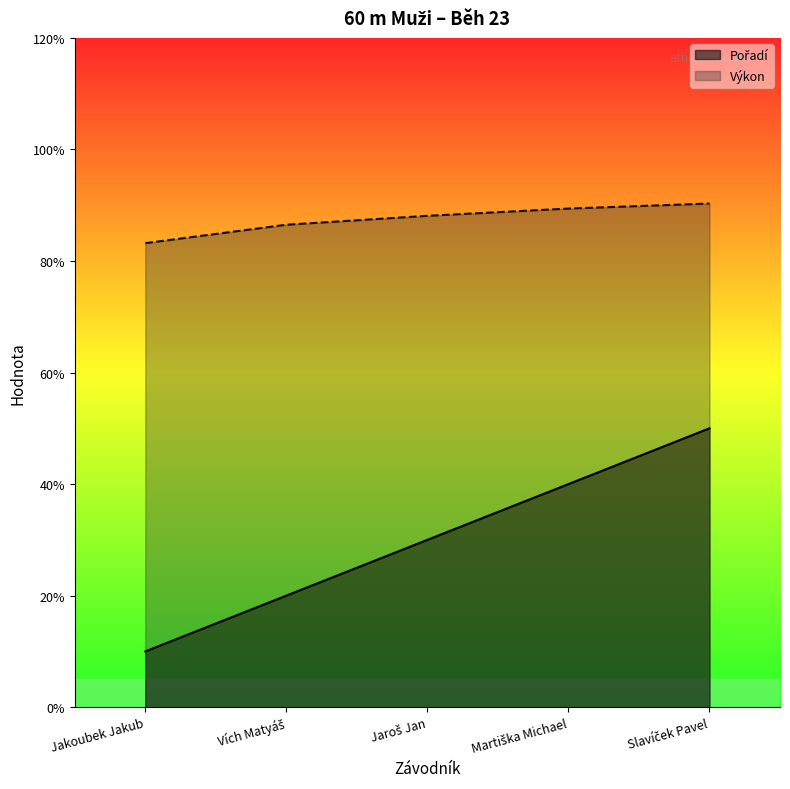

Is the value of Výkon at Jaroš Jan greater than the value of Pořadí at Vích Matyáš?

Yes